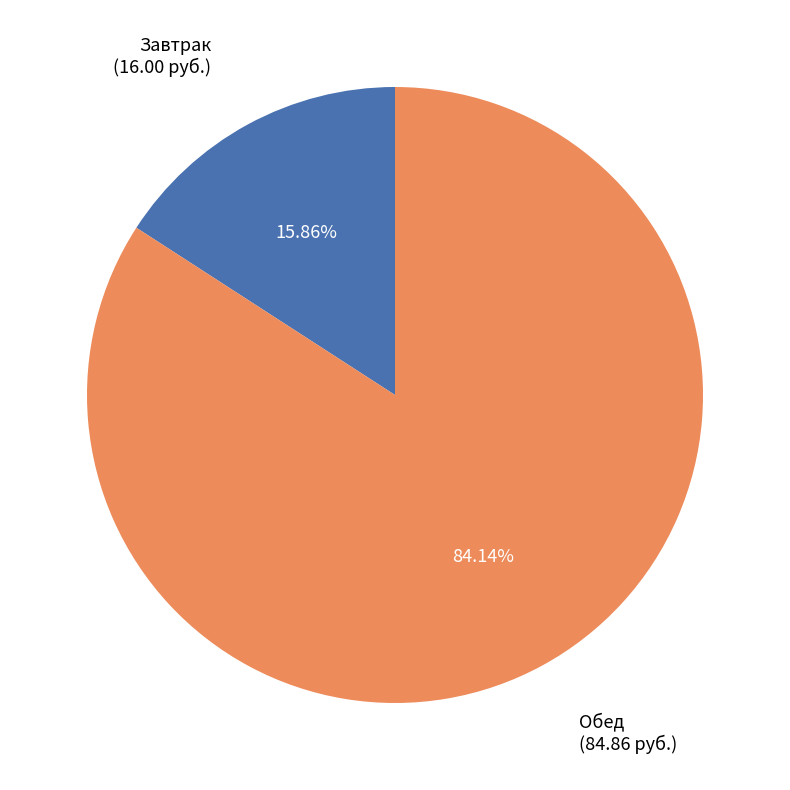

Does any single category account for the majority?

Yes